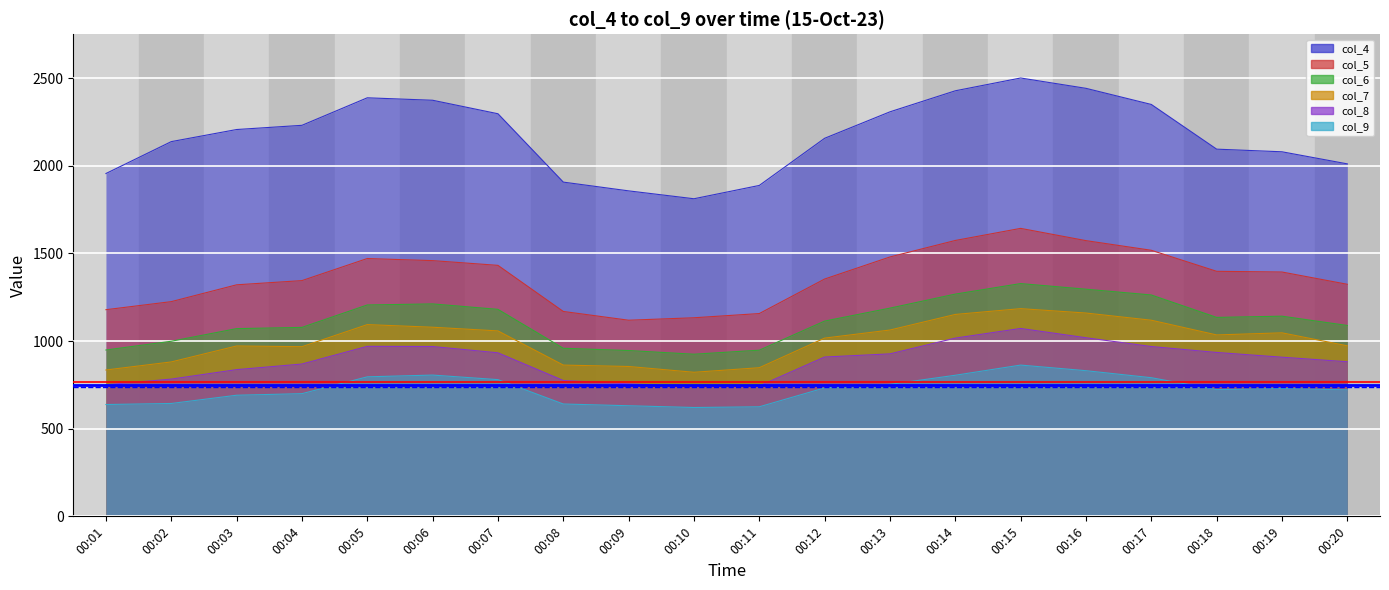

Between 00:09 and 00:12, which is larger?

00:12